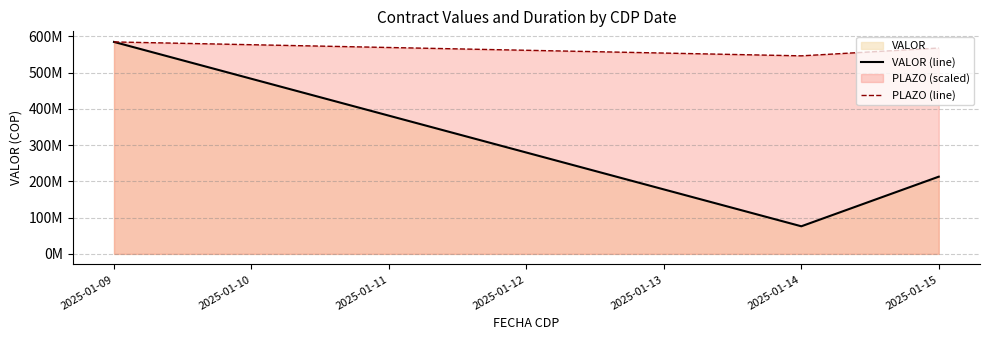

Which has a higher value, 2025-01-09 or 2025-01-15?

2025-01-09